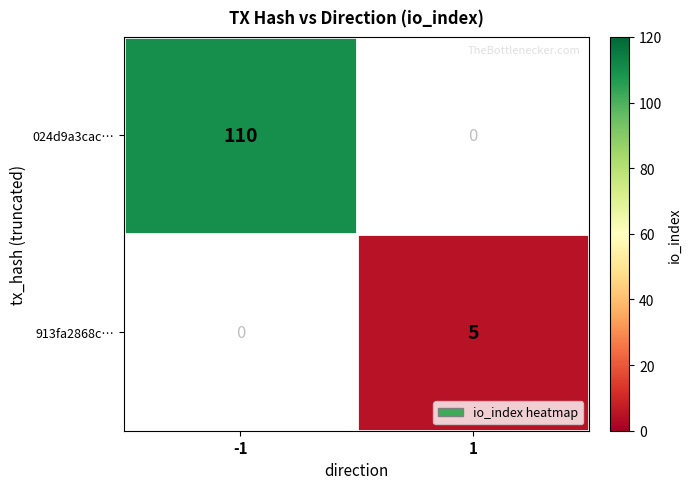

The value of 913fa2868c… at 1 is 5. True or false?

True